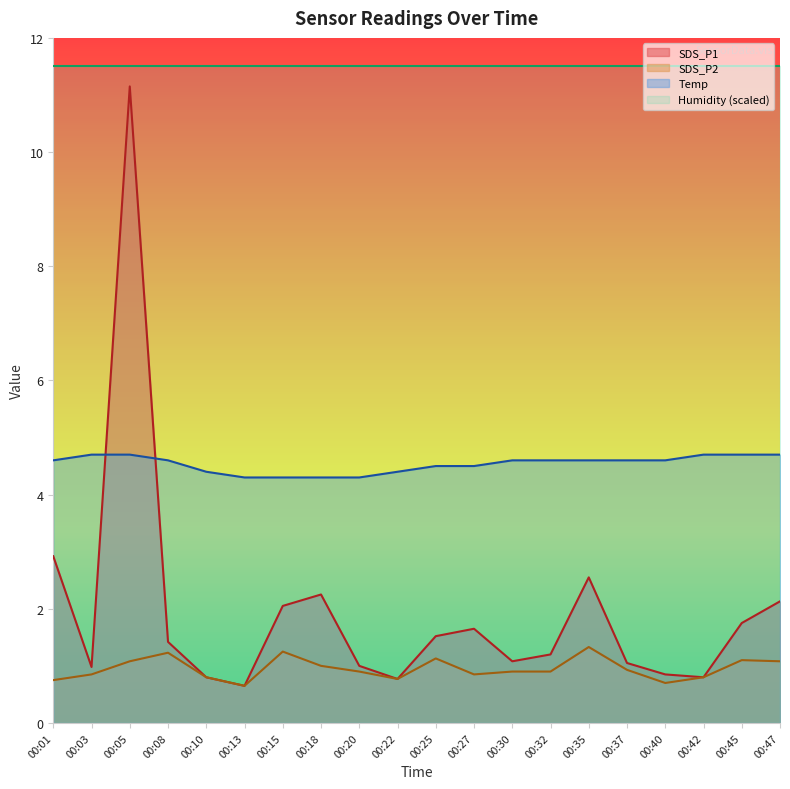

Between 00:01 and 00:13, which series saw the biggest shift?

SDS_P1